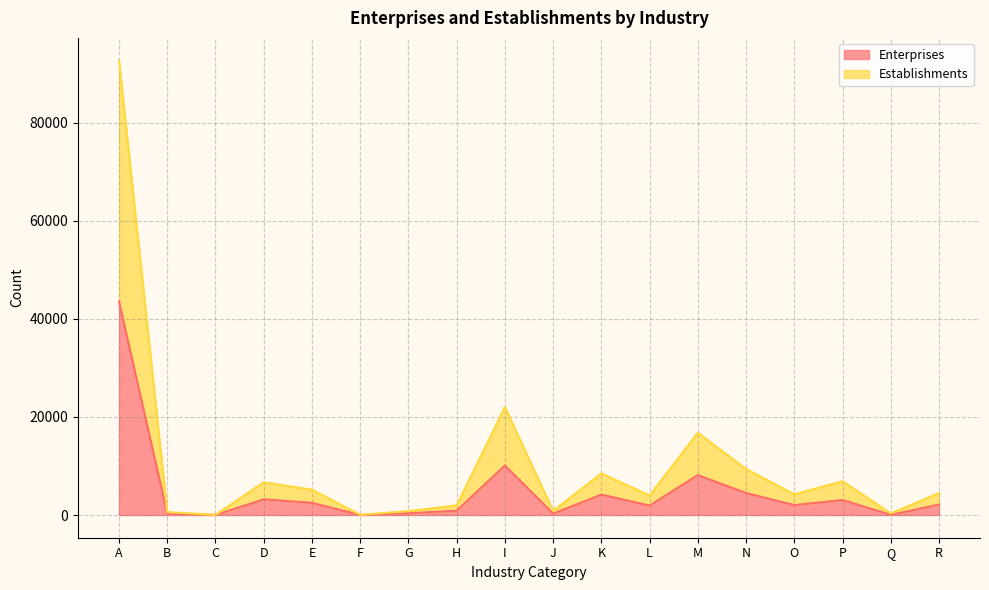

What value does the Establishments series have at B, to the nearest 100?

600